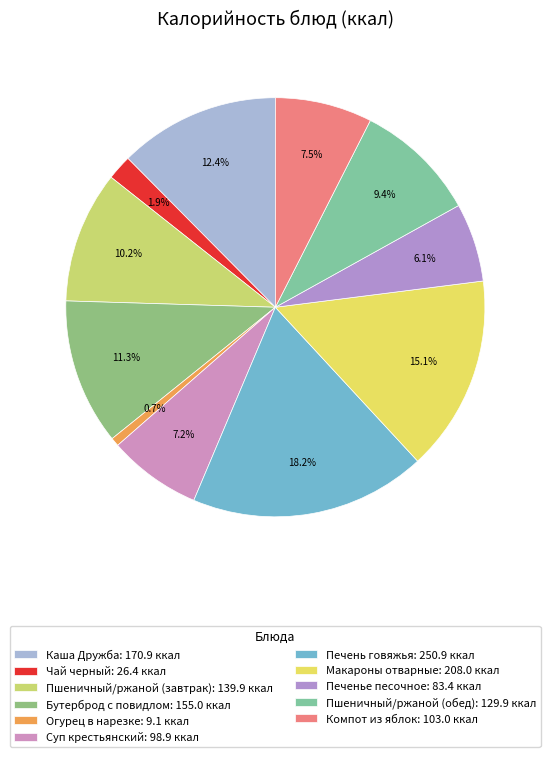

How much of the chart is everything except Огурец в нарезке?

99.3%